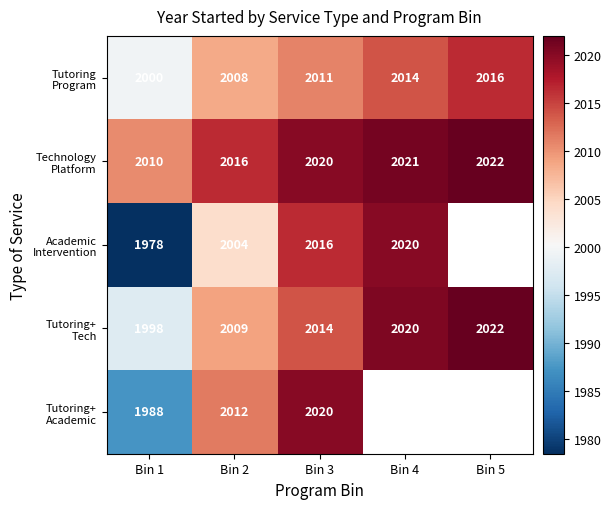

What is the spread (max minus min) of values at Bin 1?

32.0